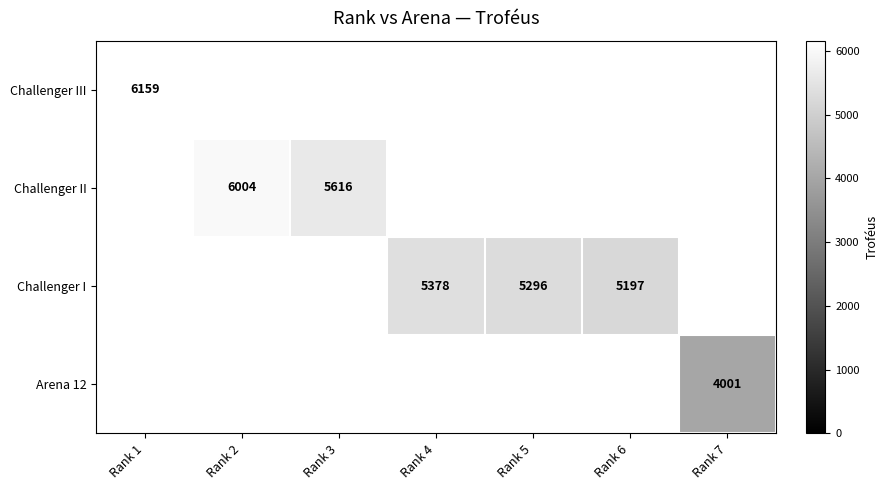

True or false: Challenger I has a value of 5197 at Rank 6.

True